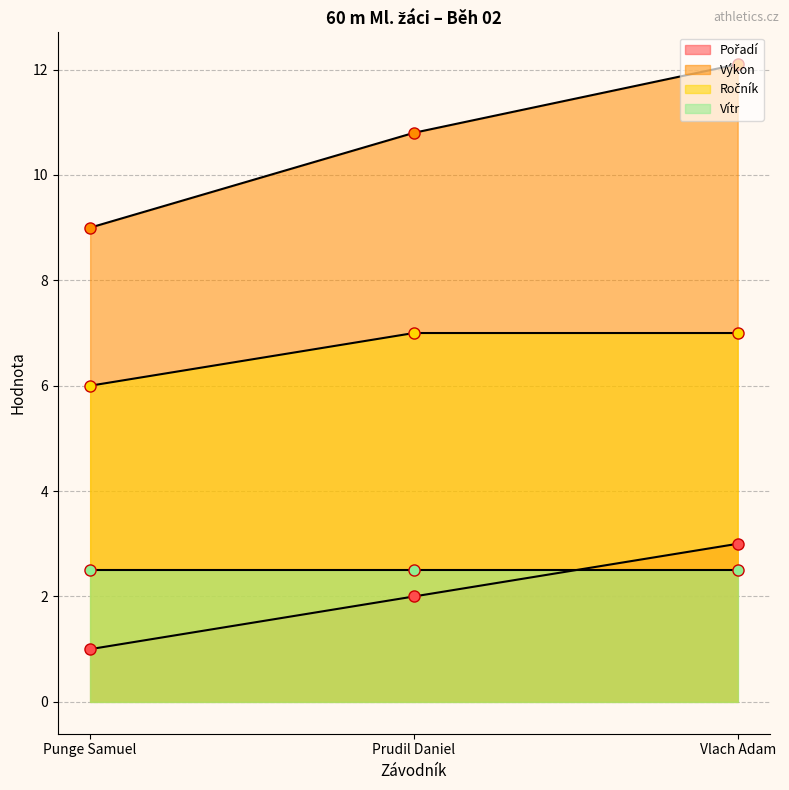

What is the label of the 2nd point from the left?

Prudil Daniel